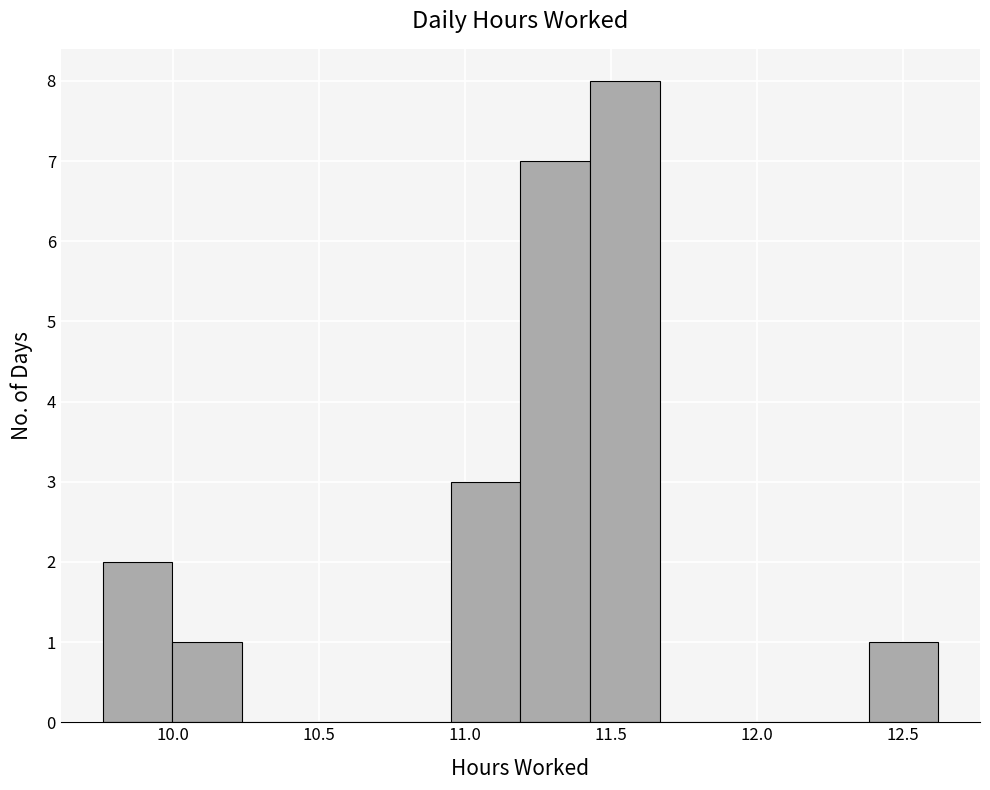

Reading left to right, list every bar in this chart as the range it spans on the x-axis followed by its height. Neither the bar edges nor the heights are printed on the chart, so give them approximately, as read against the axes.

9.75 to 10.00: 2
10.00 to 10.25: 1
10.25 to 10.50: 0
10.50 to 10.70: 0
10.70 to 10.95: 0
10.95 to 11.20: 3
11.20 to 11.45: 7
11.45 to 11.65: 8
11.65 to 11.90: 0
11.90 to 12.15: 0
12.15 to 12.40: 0
12.40 to 12.60: 1